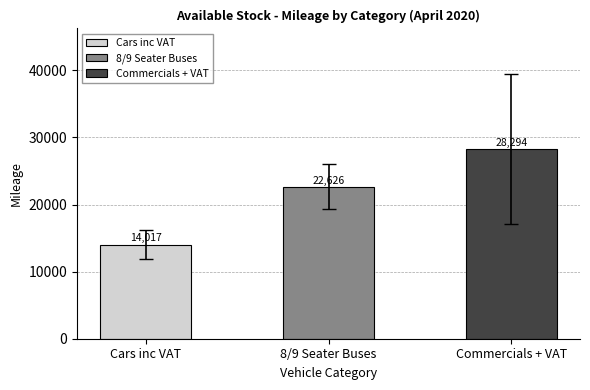

Between Cars inc VAT and 8/9 Seater Buses, which is larger?

8/9 Seater Buses